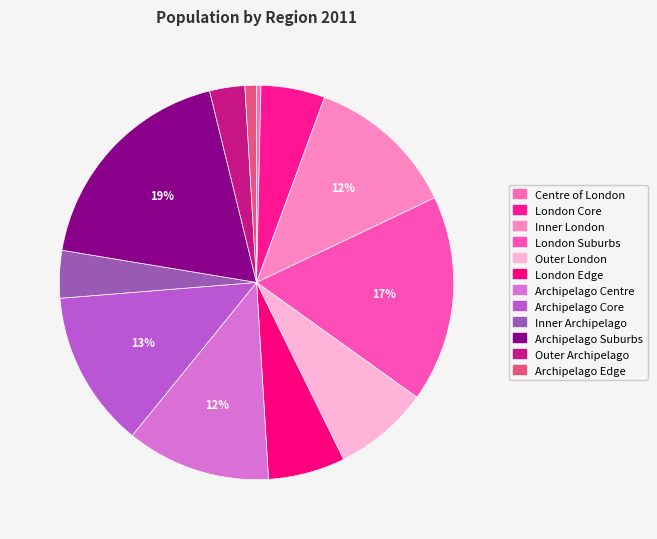

What is the ratio of the value at London Suburbs to the value at Archipelago Suburbs?

0.9